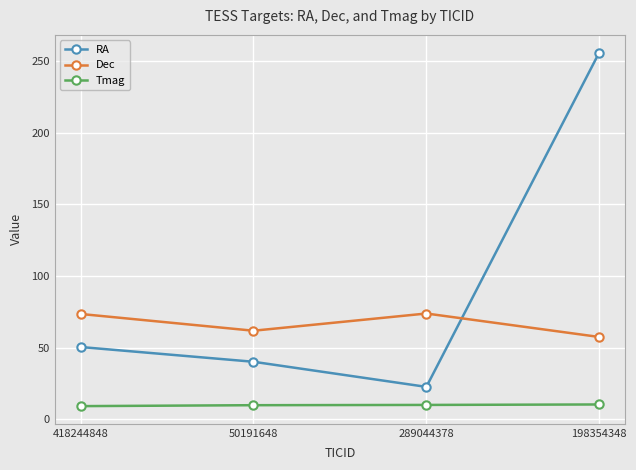

What is the sum of all Tmag values?

39.0